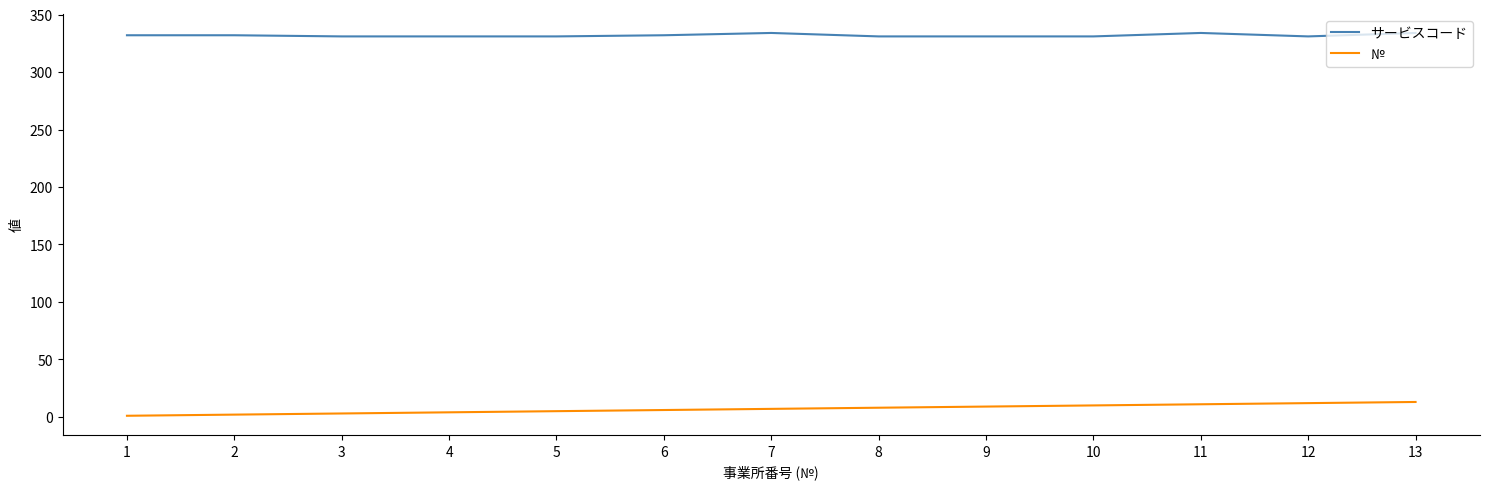

What is the sum of all サービスコード values?

4315